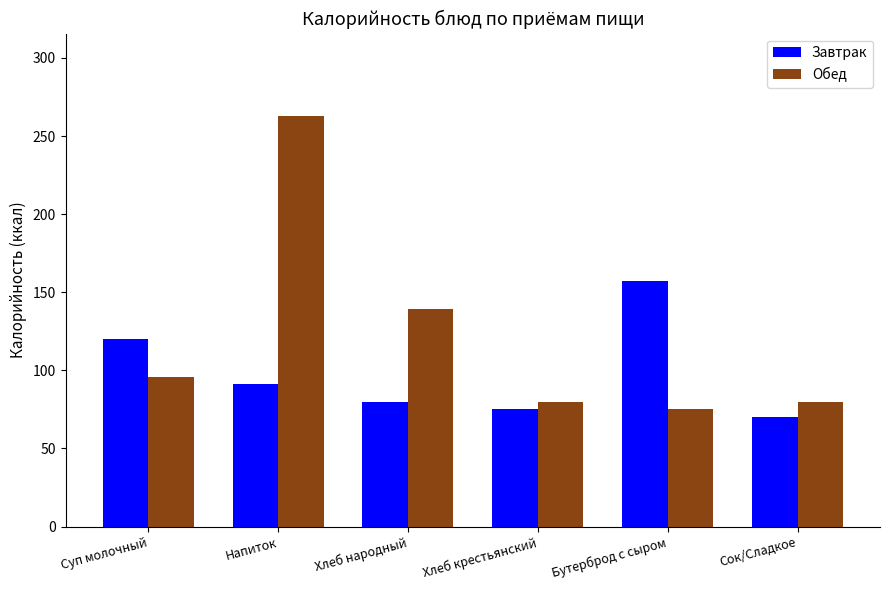

What is the sum of the Завтрак values at Бутерброд с сыром and Сок/Сладкое?

227